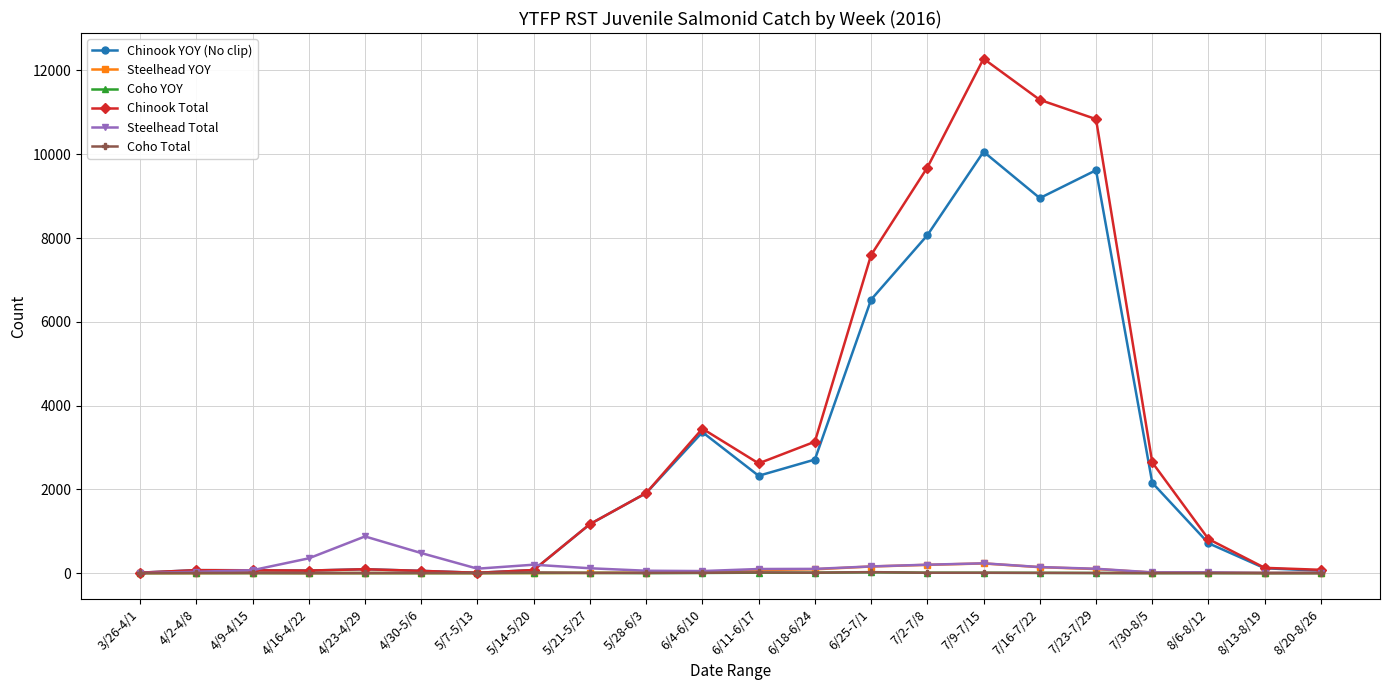

At how many categories does at least one series exceed 4305?

5